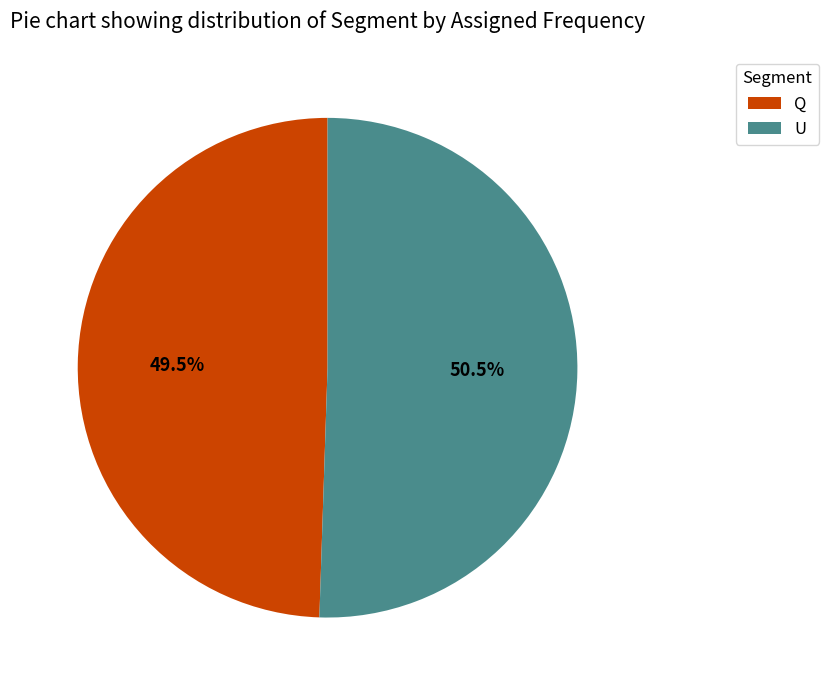

Which category accounts for the majority?

U